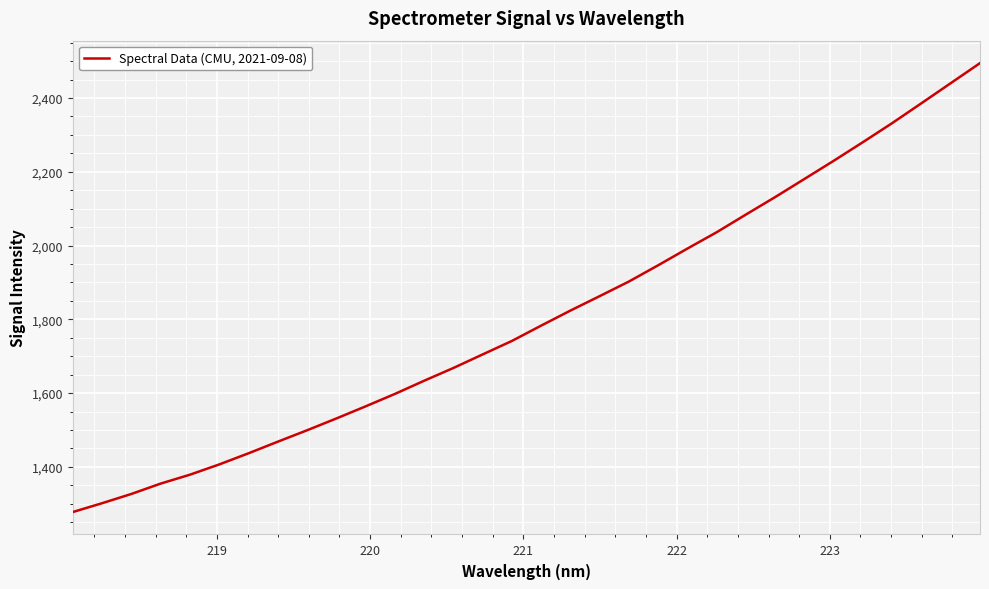

What is the difference between the maximum and minimum values?

1217.0